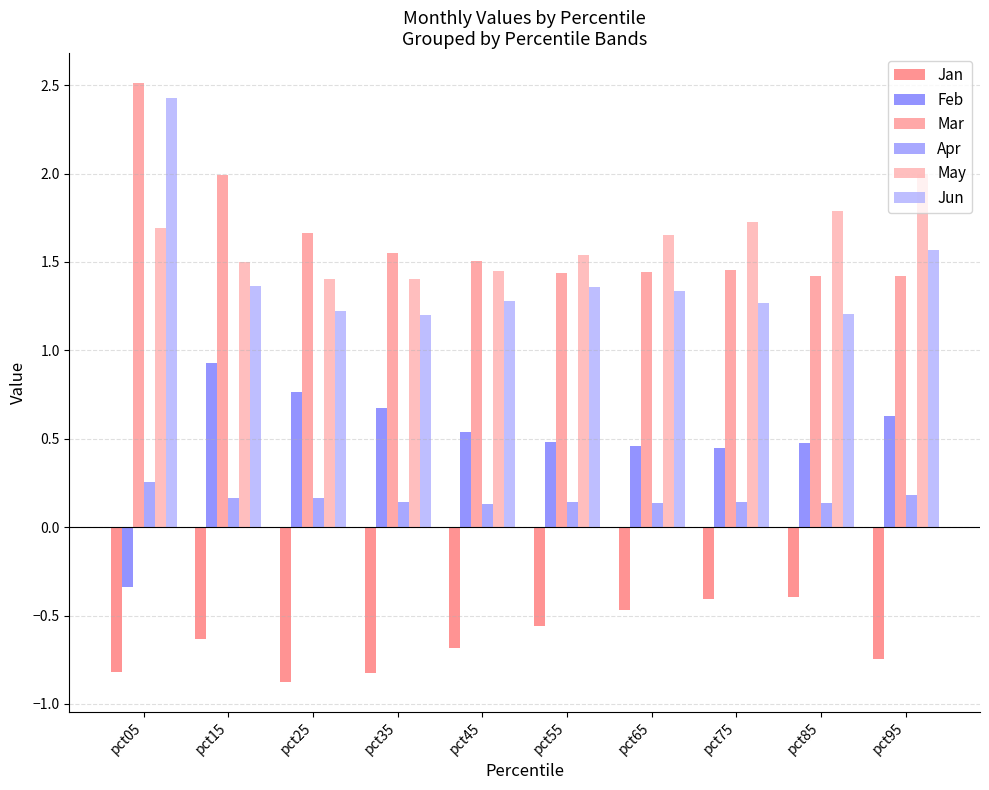

What is the sum of the Apr values at pct55 and pct25?

0.3